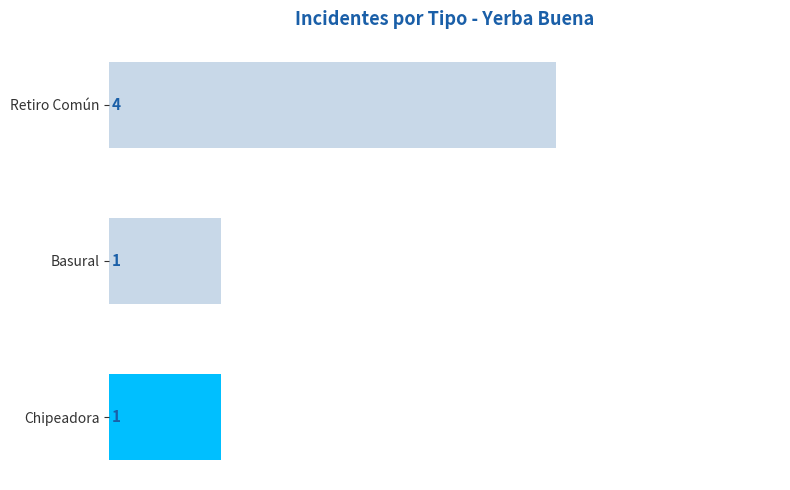

Does the chart contain any negative values?

No